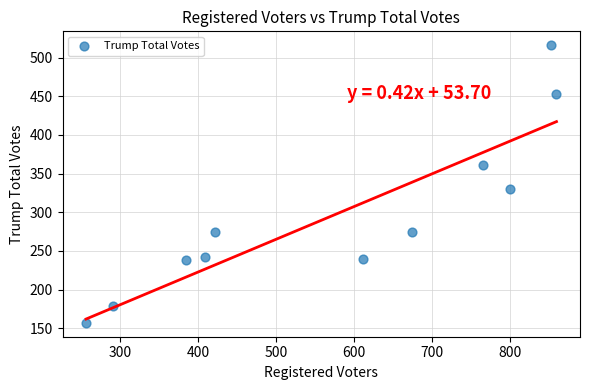

What is the range of X values (max minus min)?

604